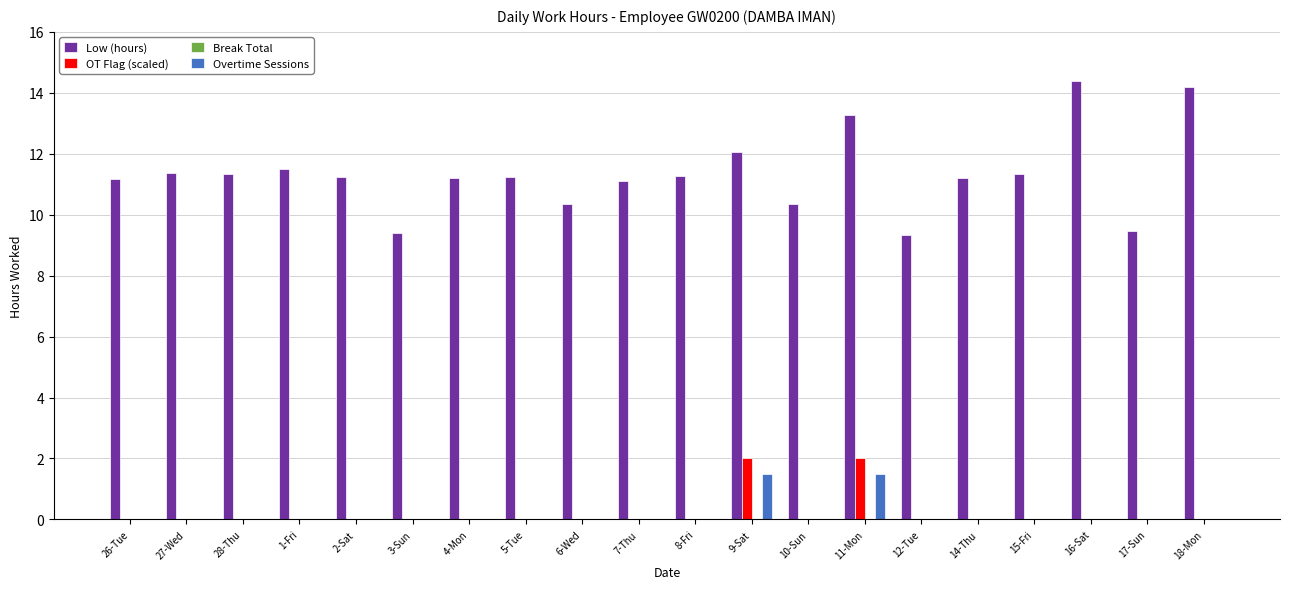

Is it true that Low (hours) equals 11.3 at 28-Thu?

True